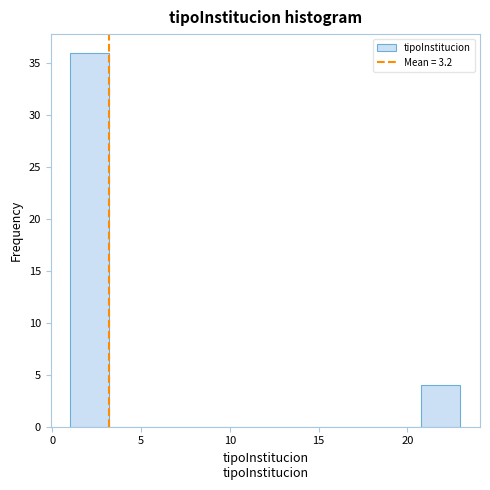

Over which range of the x-axis is the bar tallest?

1.0 to 3.2